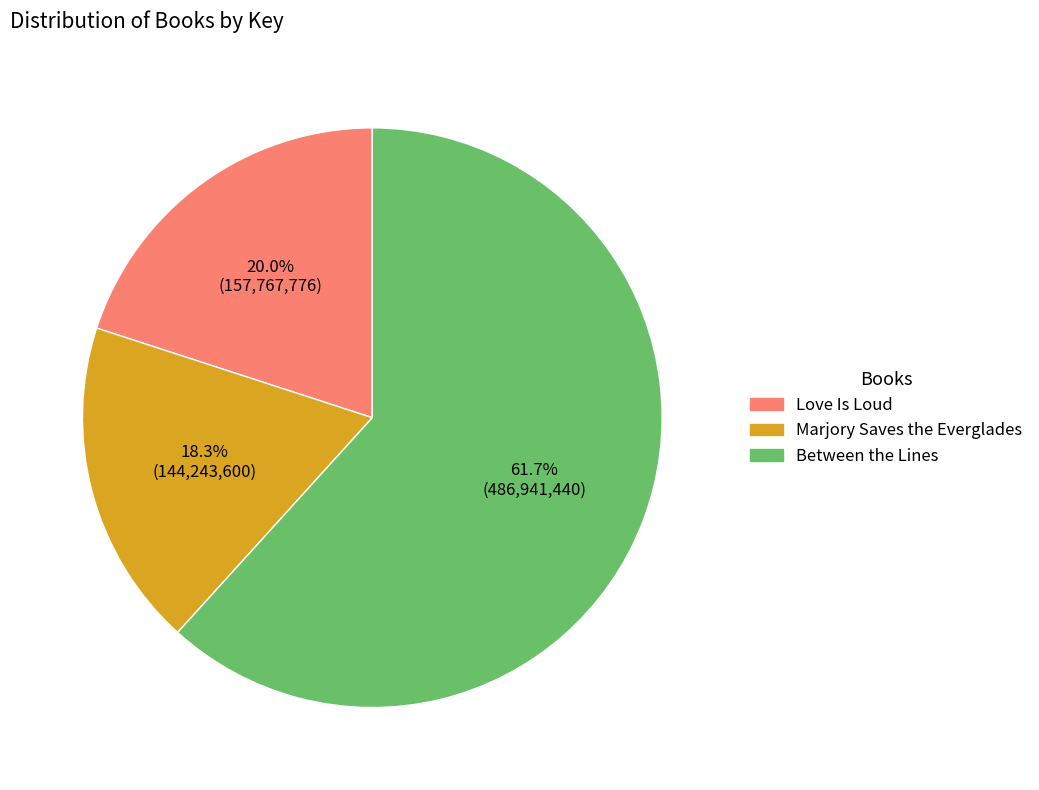

True or false: Marjory Saves the Everglades accounts for 18% of the total.

True